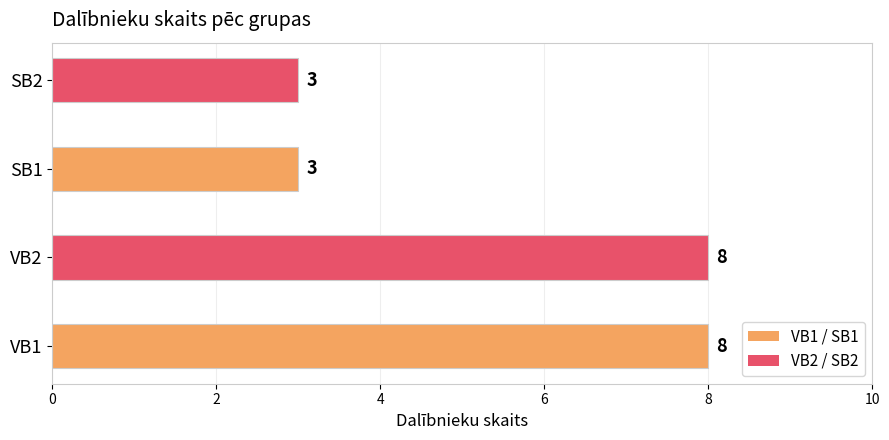

What is the average value?

6